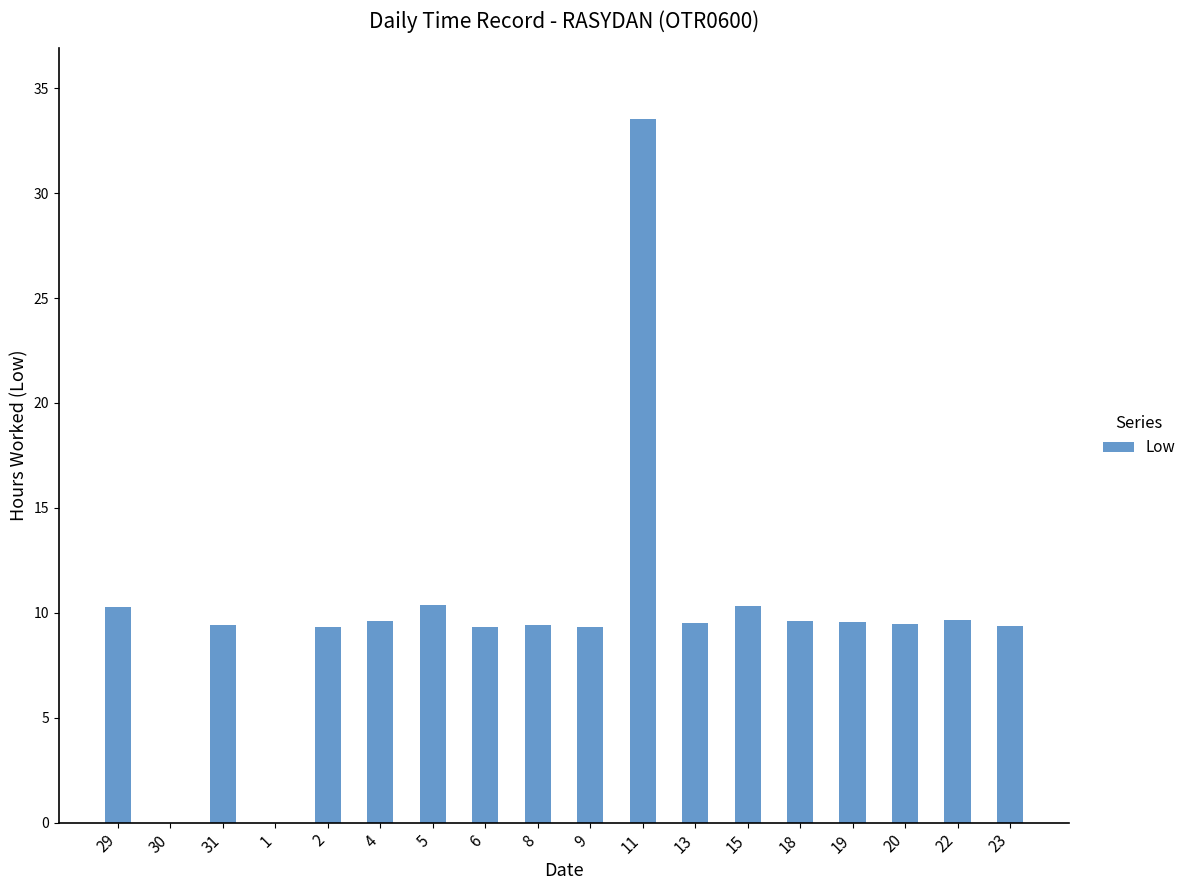

Which label corresponds to the largest value in the chart?

11